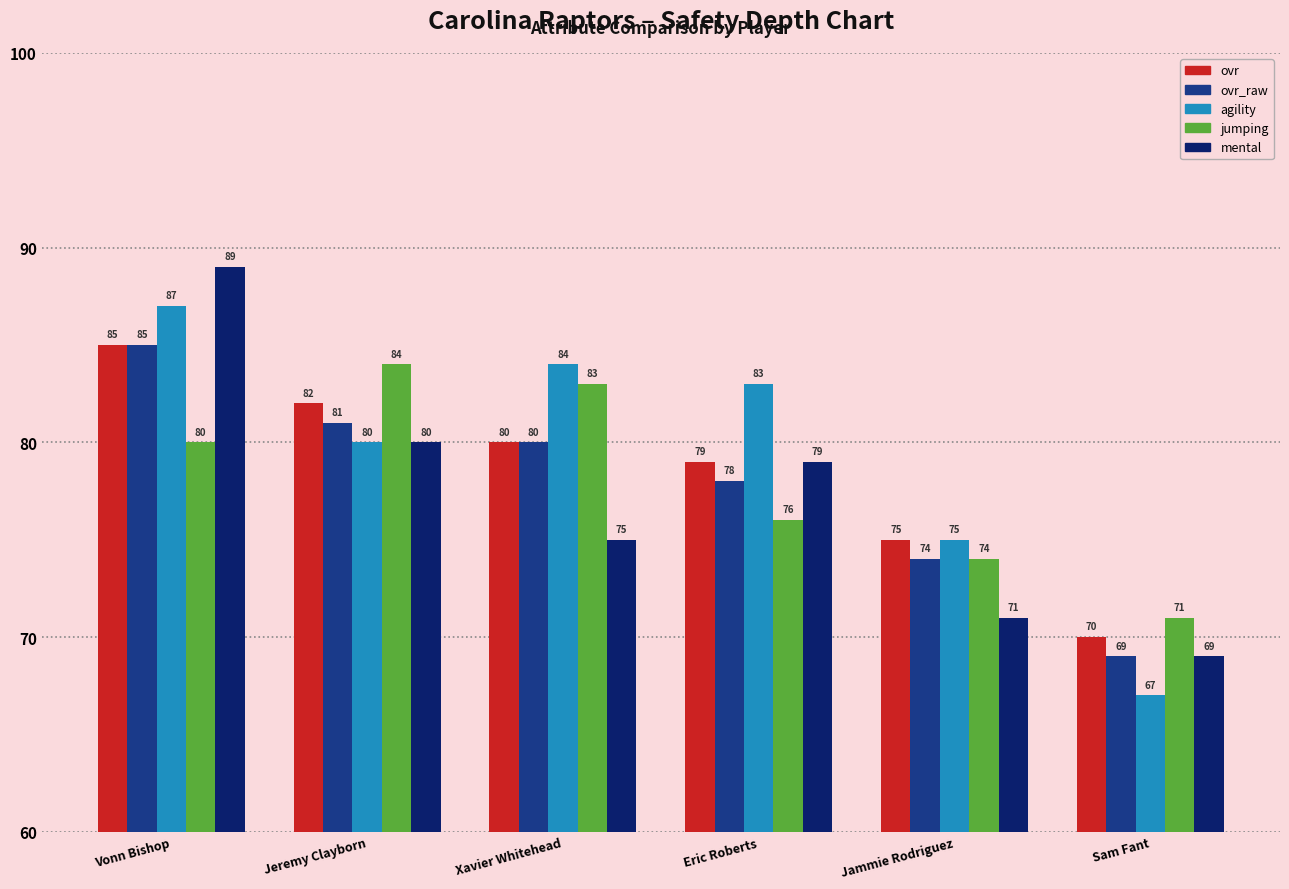

Is the value of ovr at Jeremy Clayborn greater than the value of jumping at Sam Fant?

Yes